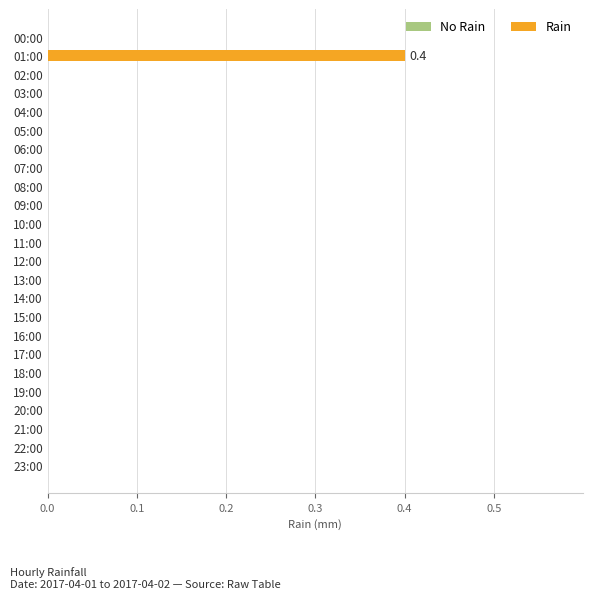

How many series are shown in this chart?

1